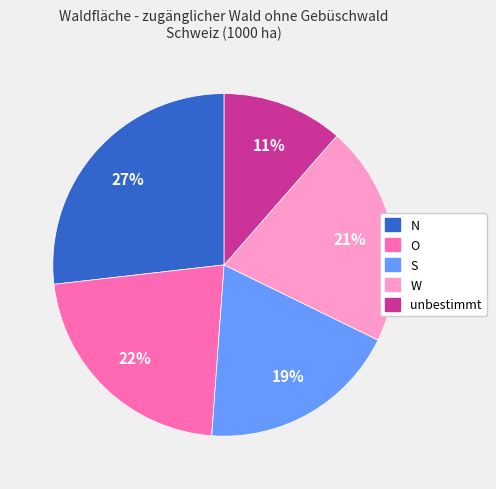

Combined, do O and W account for over 50%?

No